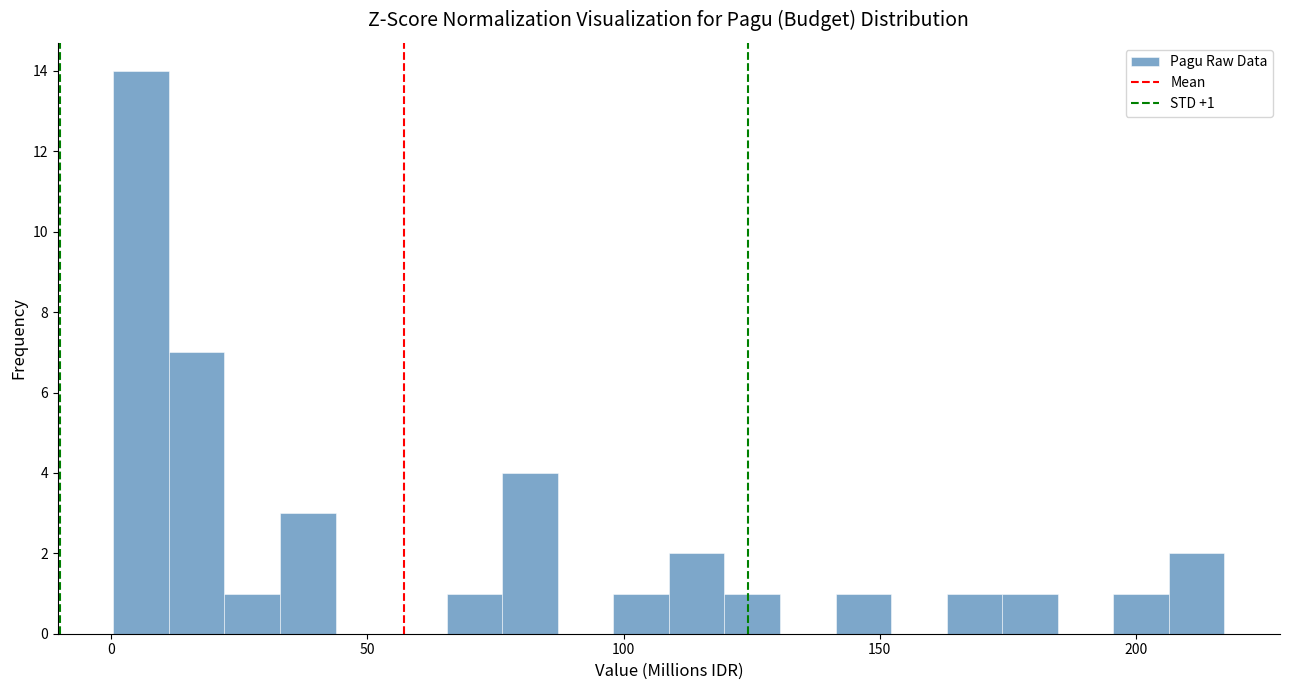

Around what value on the x-axis is the tallest bar? Give the approximate position of its centre, as read against the axis.

5